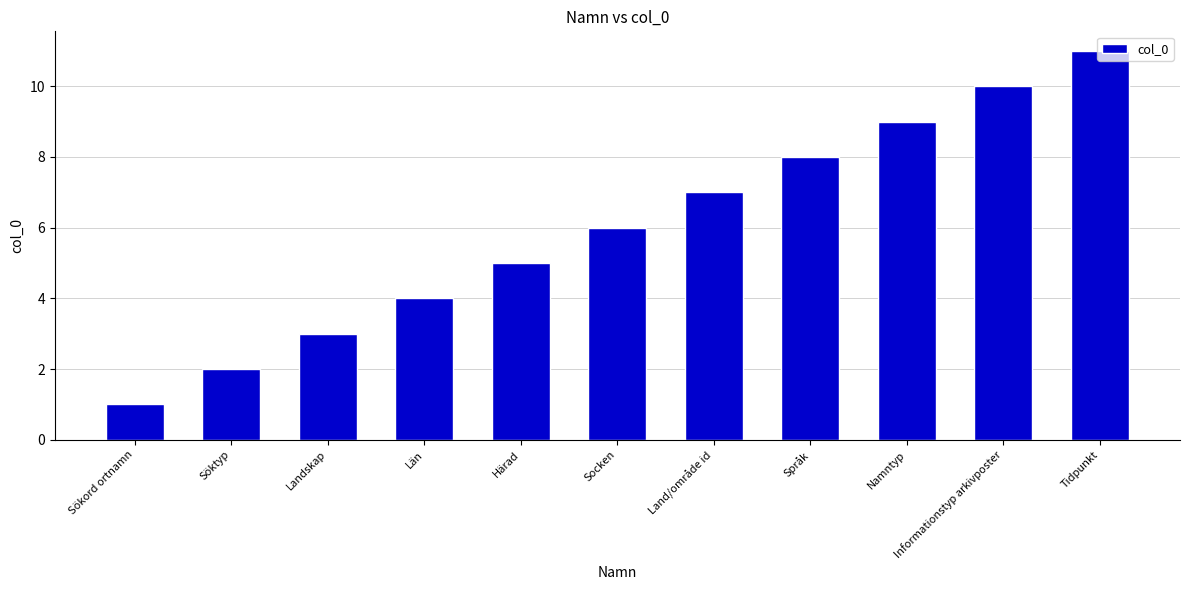

How many bars are there in total?

11